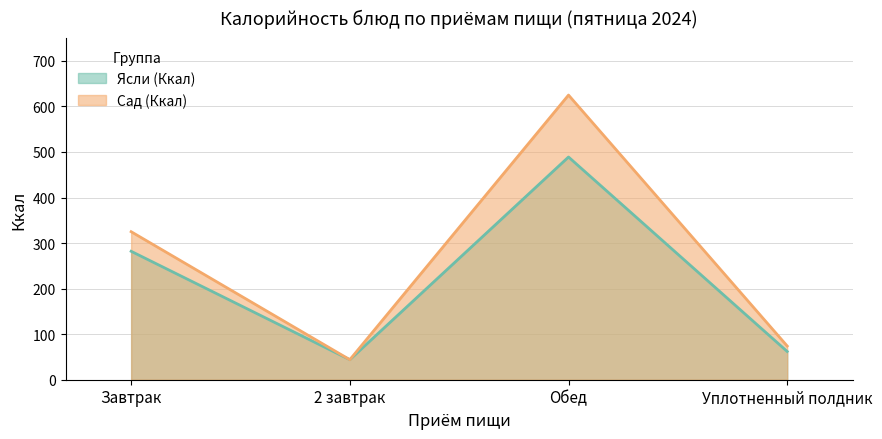

What is the maximum value for Сад (Ккал)?

625